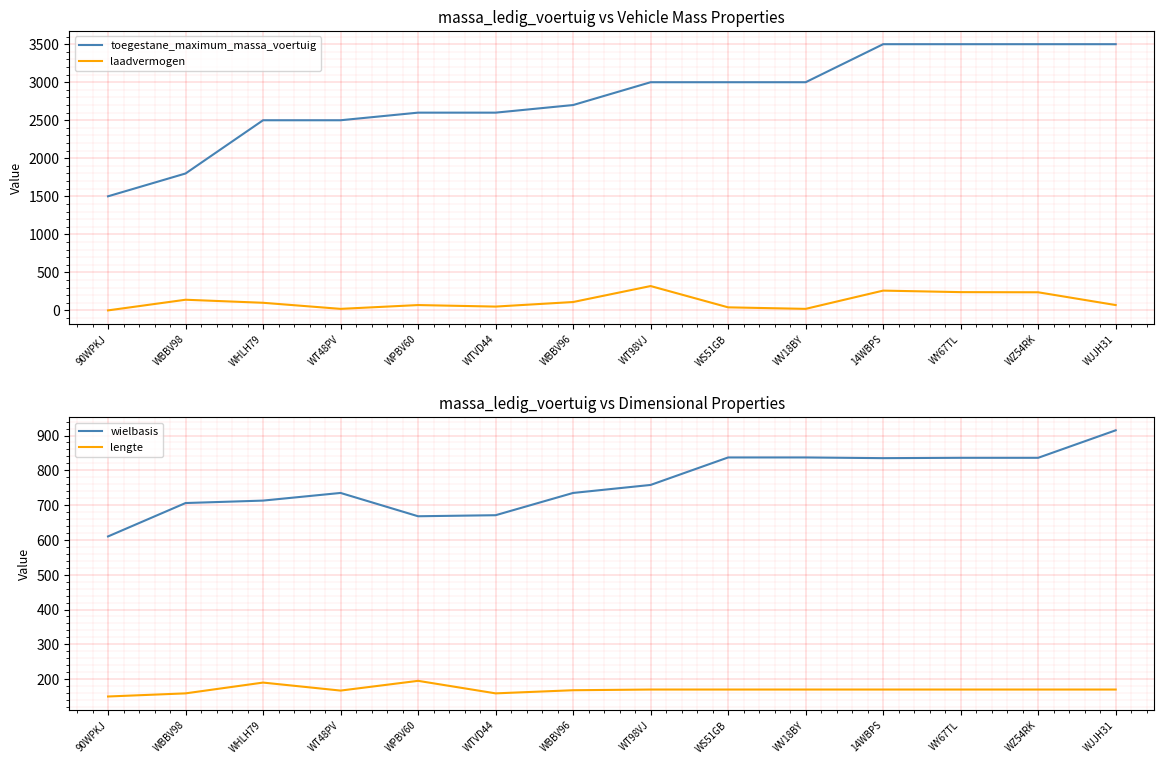

Is this an area chart (filled region under the line)?

No